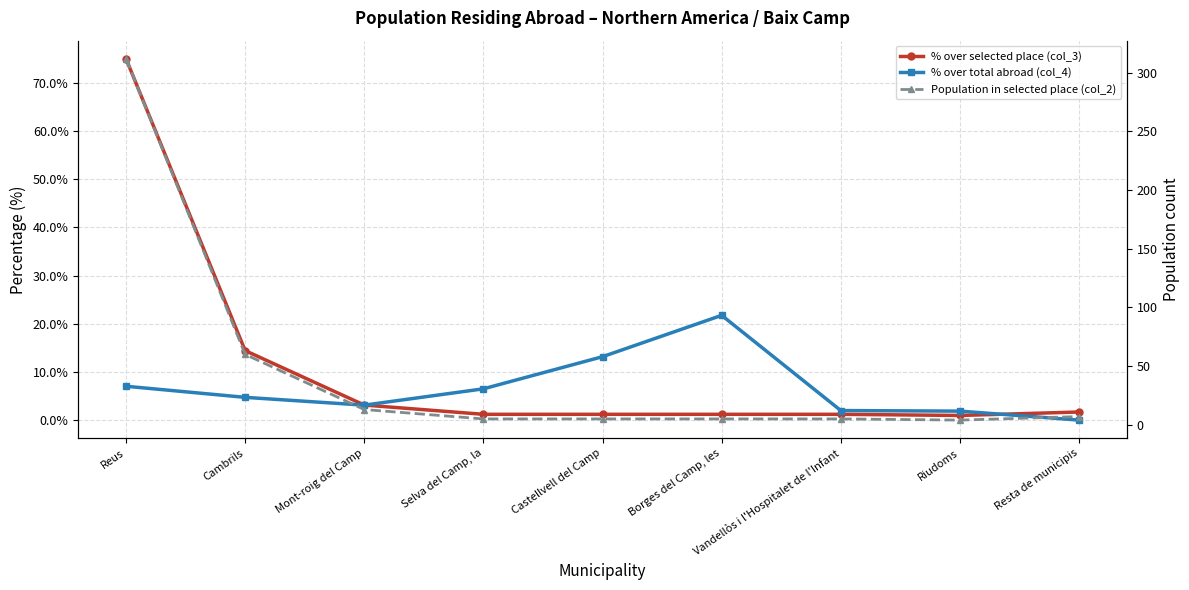

How many data points in % over selected place (col_3) are less than 1?

1